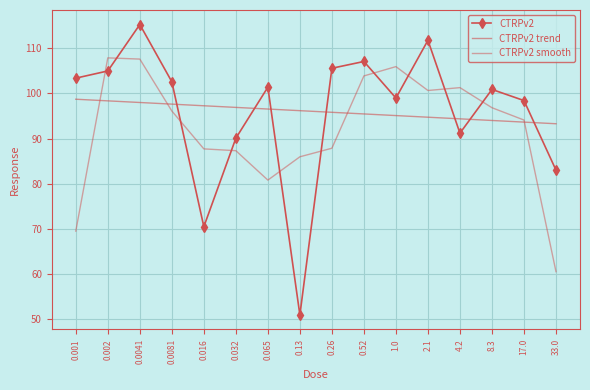

What are all the series names shown in the legend?

CTRPv2, CTRPv2 trend, CTRPv2 smooth